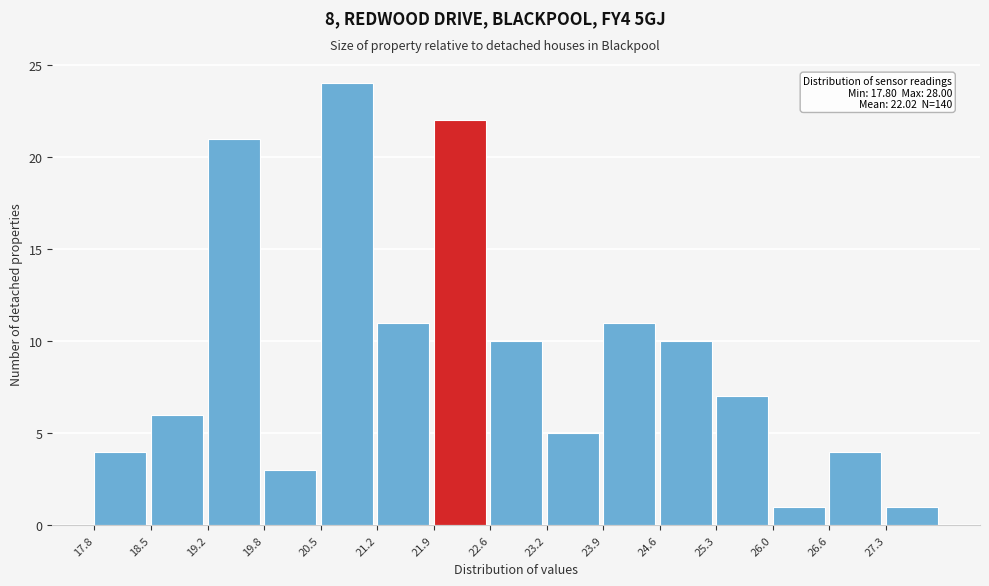

Over which range of the x-axis is the bar tallest?

20.52 to 21.20